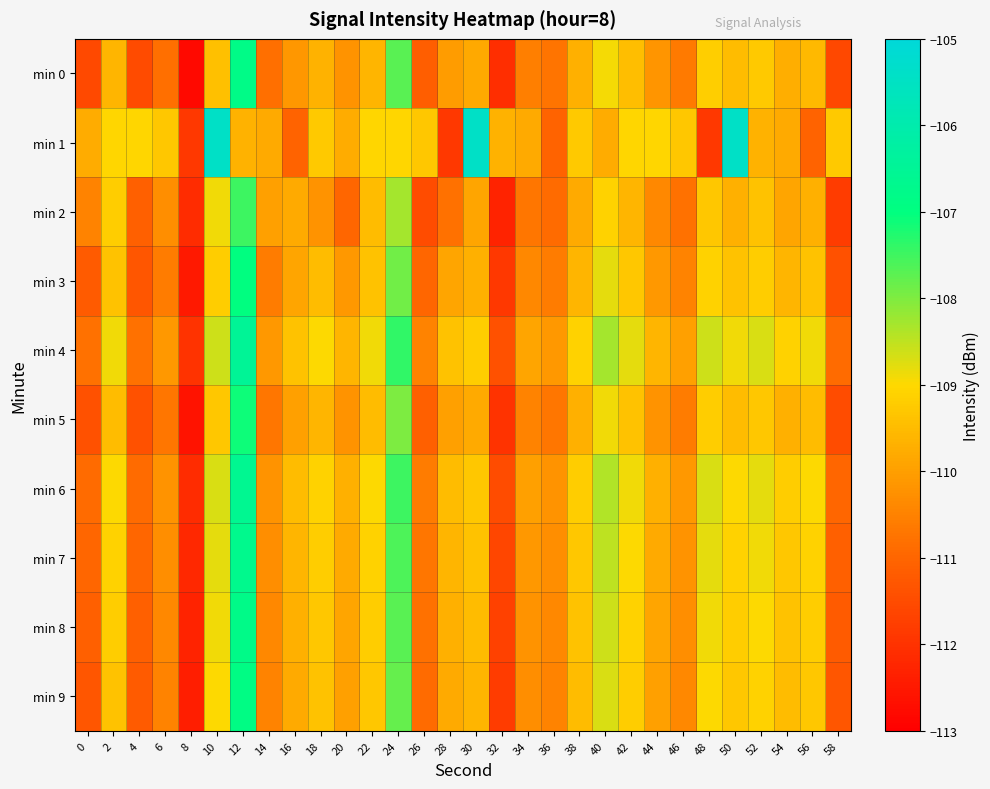

What is the total value across all series at 52?

-1091.3